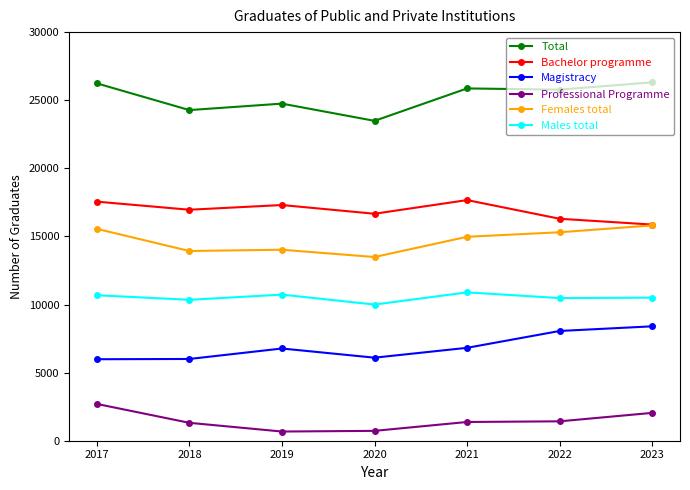

What is the greatest value displayed?

26312